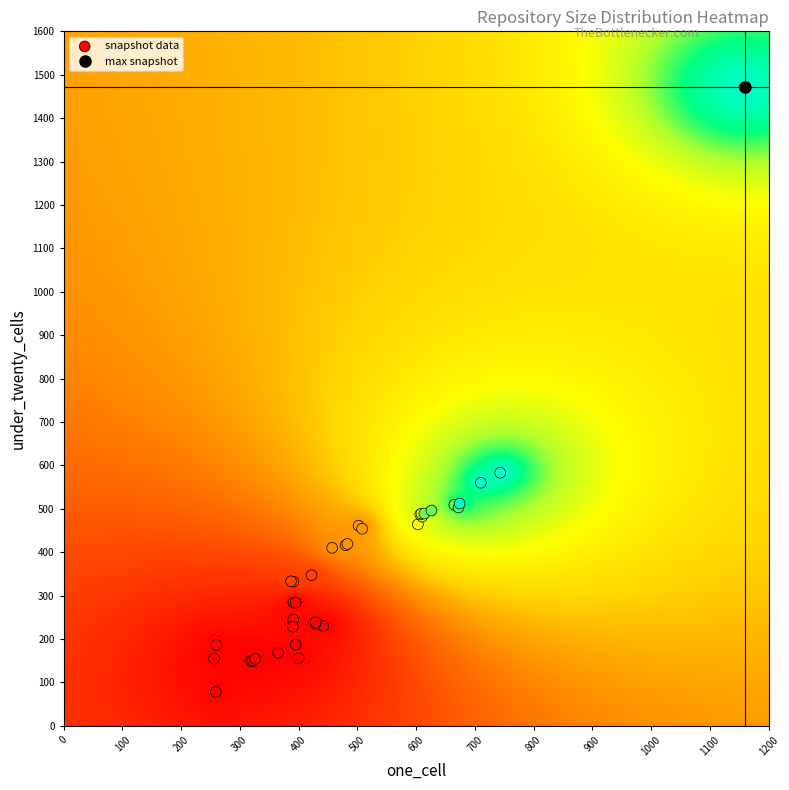

What Y value in the scatter plot is closest to 774?

583